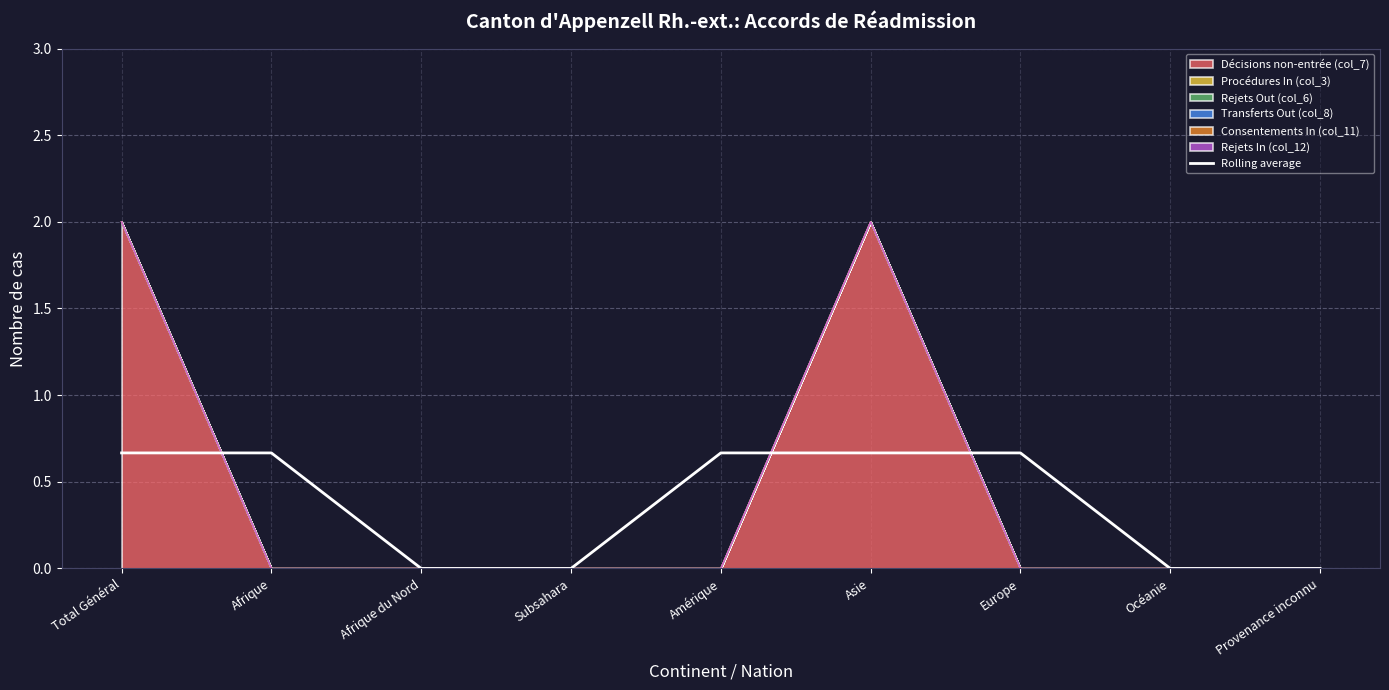

How many values are between 0 and 1?

9